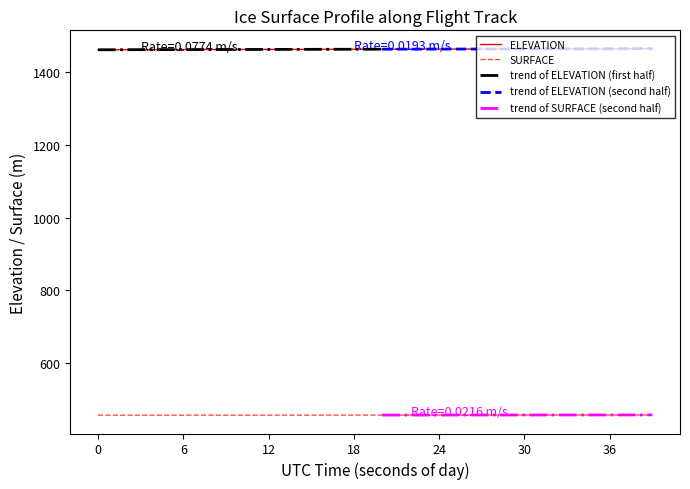

True or false: SURFACE and ELEVATION intersect in this chart.

False